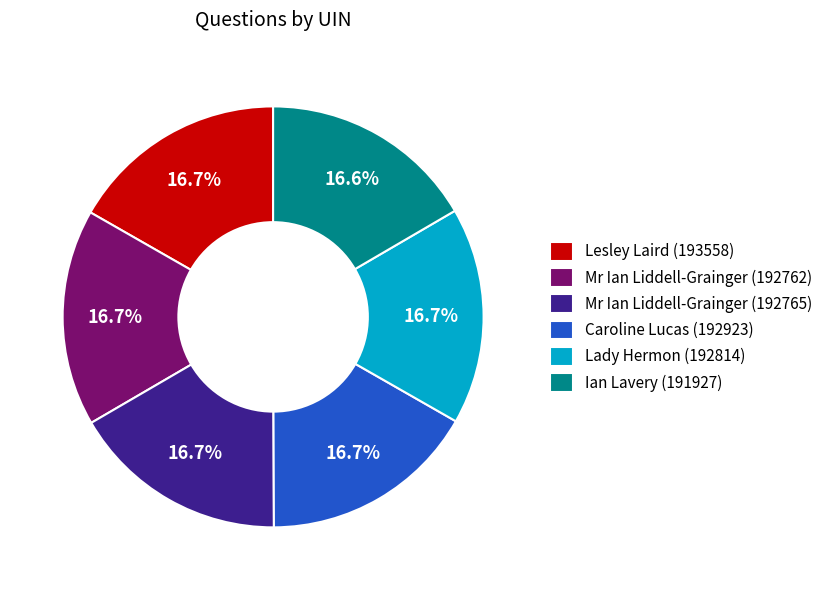

Approximately how many times larger is the value at Lesley Laird (193558) compared to Ian Lavery (191927)?

1.0